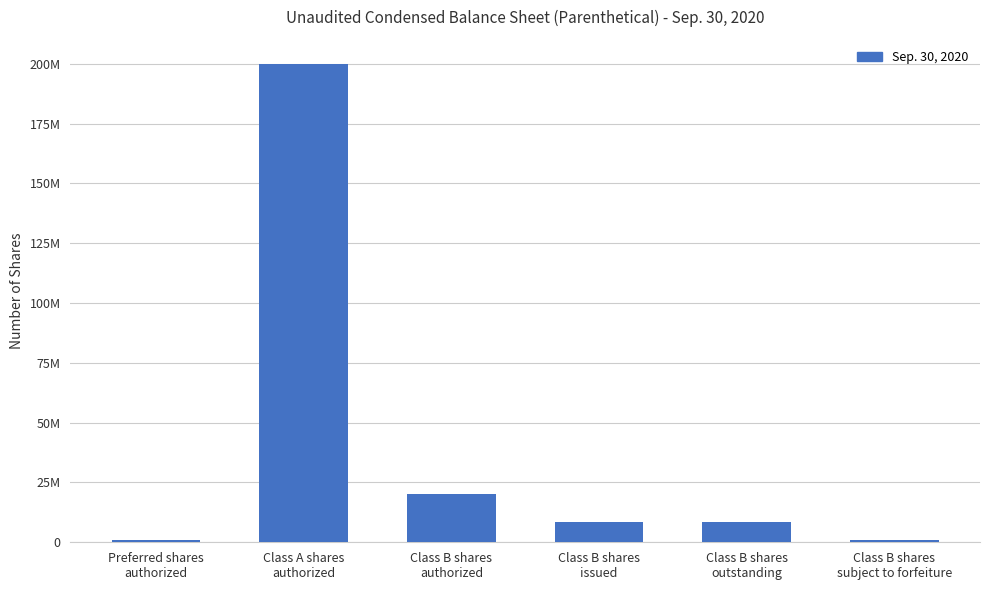

Does the chart contain any negative values?

No